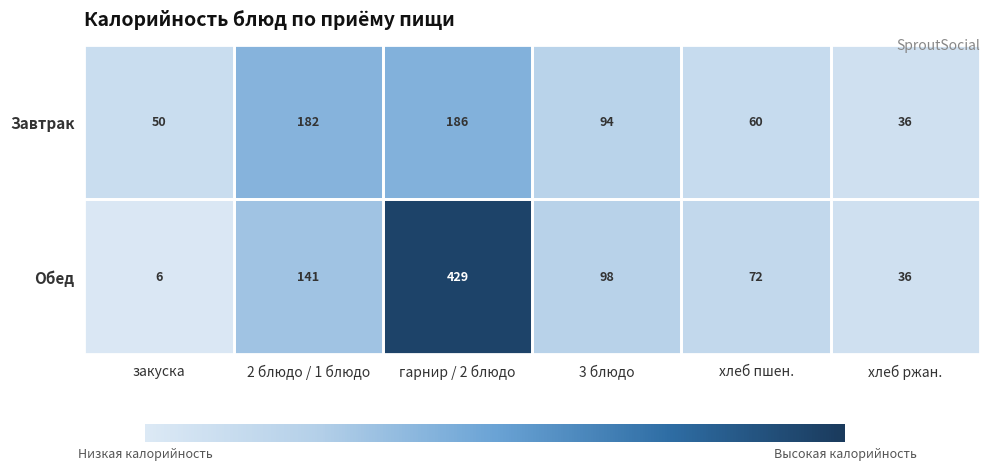

At which category is the sum across all series the highest?

гарнир / 2 блюдо